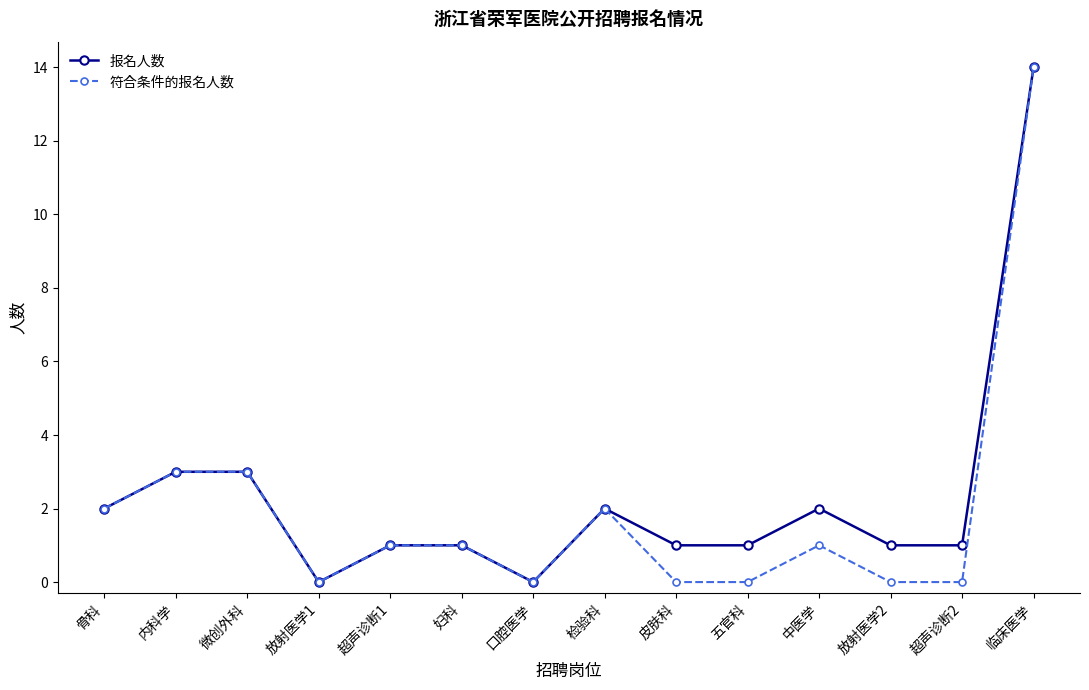

What is the average value of the 符合条件的报名人数 series?

2